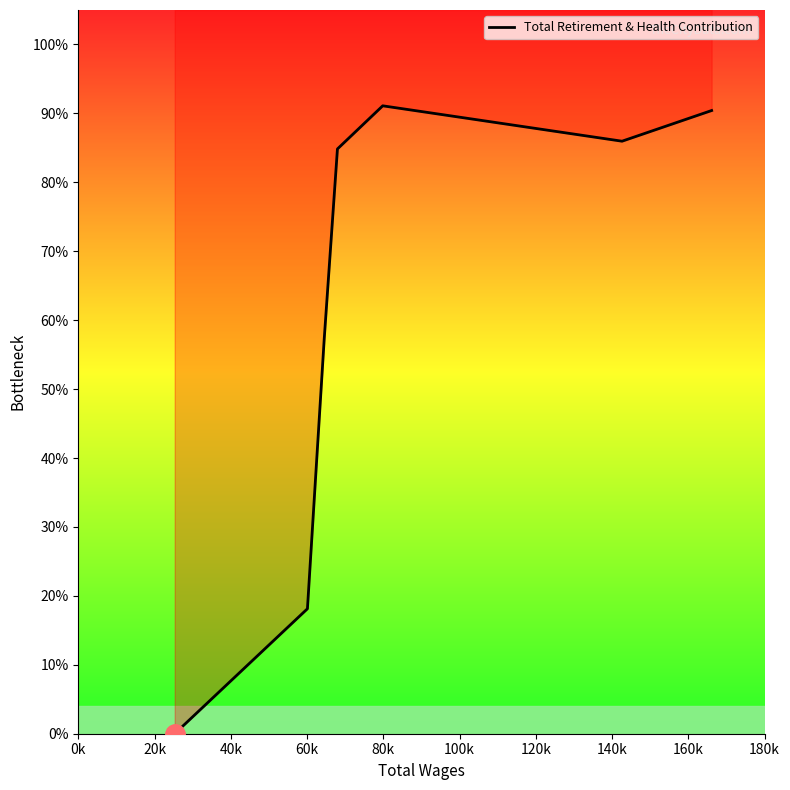

True or false: the data shows 0.3 at 20k.

False